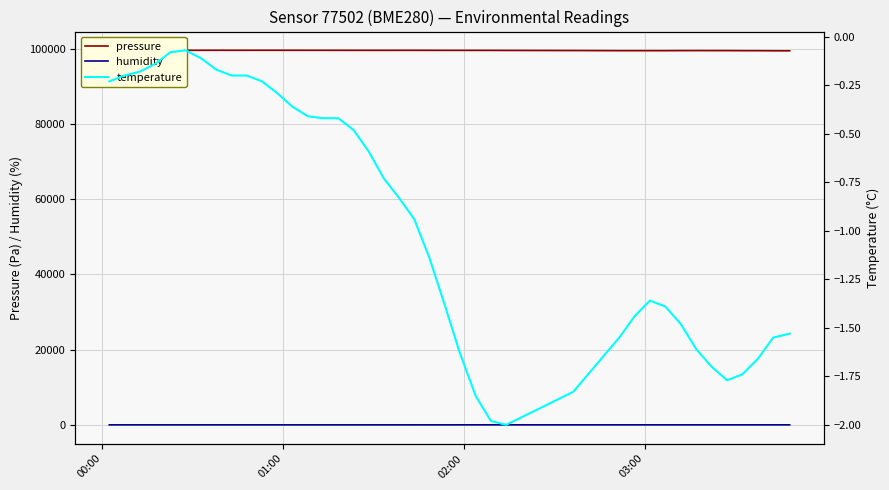

True or false: humidity and pressure intersect in this chart.

False